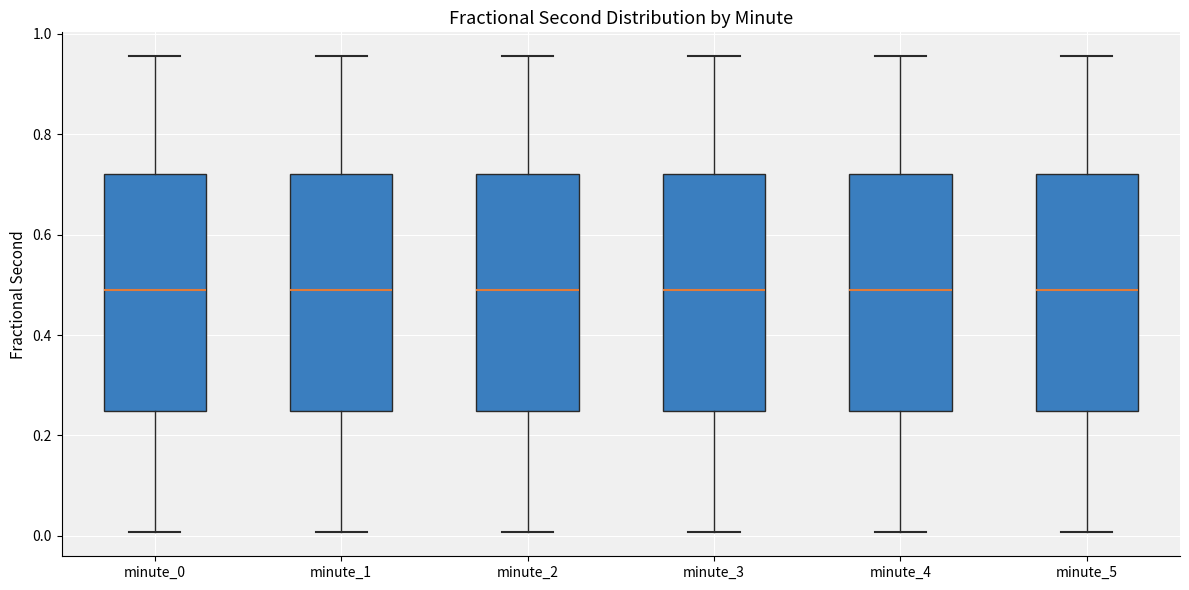

Where does the lower whisker of the box for minute_0 end on the y-axis? The values are not printed on the chart, so give them approximately, as read against the axis.

0.00